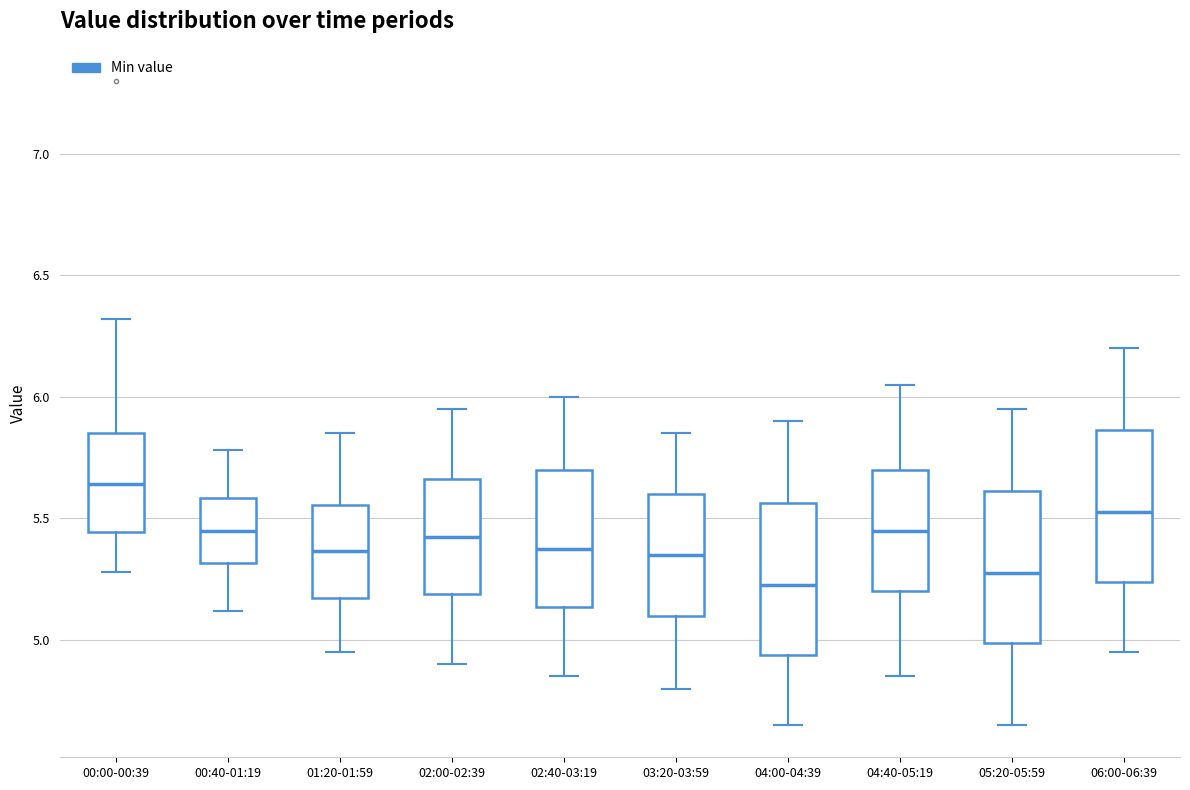

Reading left to right, transcribe this box plot: for each box, give where its median line is, the range the box spans, and where its two whiskers end, as read against the y-axis. The values are not printed on the chart, so give them approximately, as read against the axis.

00:00-00:39: median 5.65, box 5.45 to 5.85, whiskers 5.30 to 6.30
00:40-01:19: median 5.45, box 5.30 to 5.60, whiskers 5.10 to 5.80
01:20-01:59: median 5.35, box 5.15 to 5.55, whiskers 4.95 to 5.85
02:00-02:39: median 5.45, box 5.20 to 5.65, whiskers 4.90 to 5.95
02:40-03:19: median 5.40, box 5.15 to 5.70, whiskers 4.85 to 6.00
03:20-03:59: median 5.35, box 5.10 to 5.60, whiskers 4.80 to 5.85
04:00-04:39: median 5.25, box 4.95 to 5.55, whiskers 4.65 to 5.90
04:40-05:19: median 5.45, box 5.20 to 5.70, whiskers 4.85 to 6.05
05:20-05:59: median 5.30, box 5.00 to 5.60, whiskers 4.65 to 5.95
06:00-06:39: median 5.55, box 5.25 to 5.85, whiskers 4.95 to 6.20